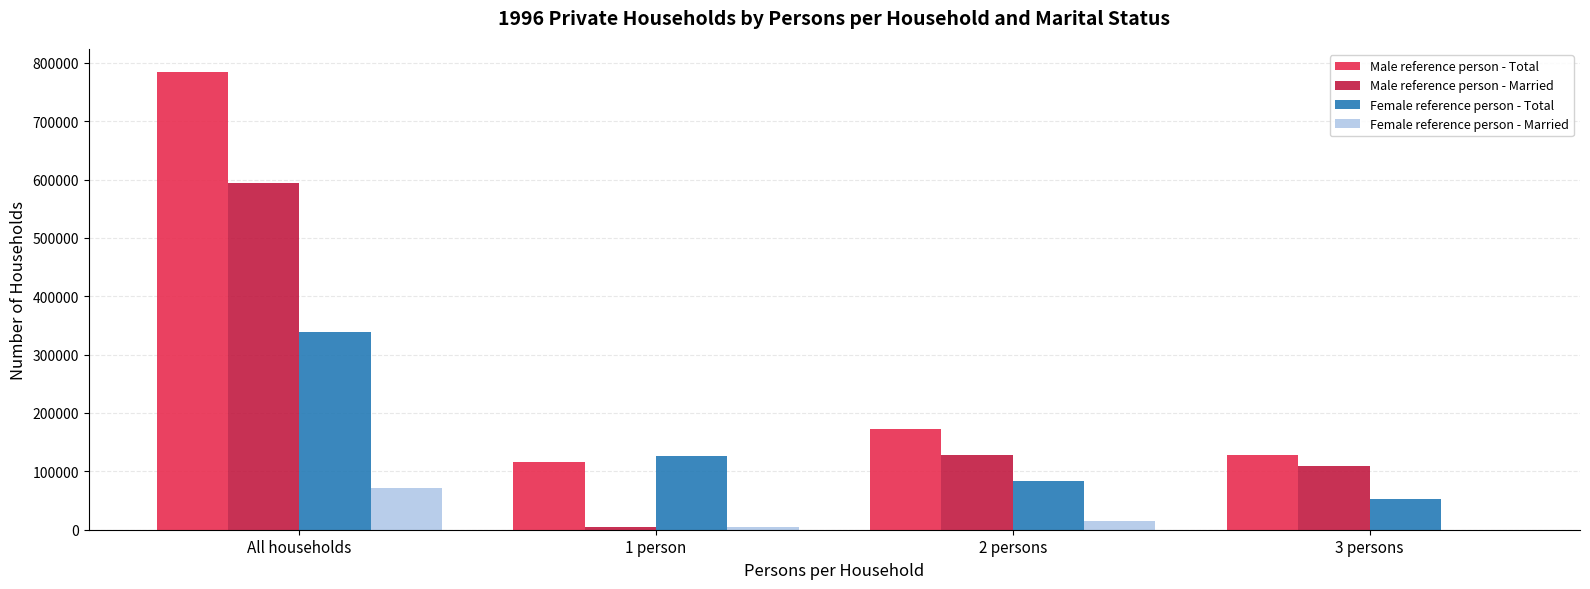

How many series are shown in this chart?

4